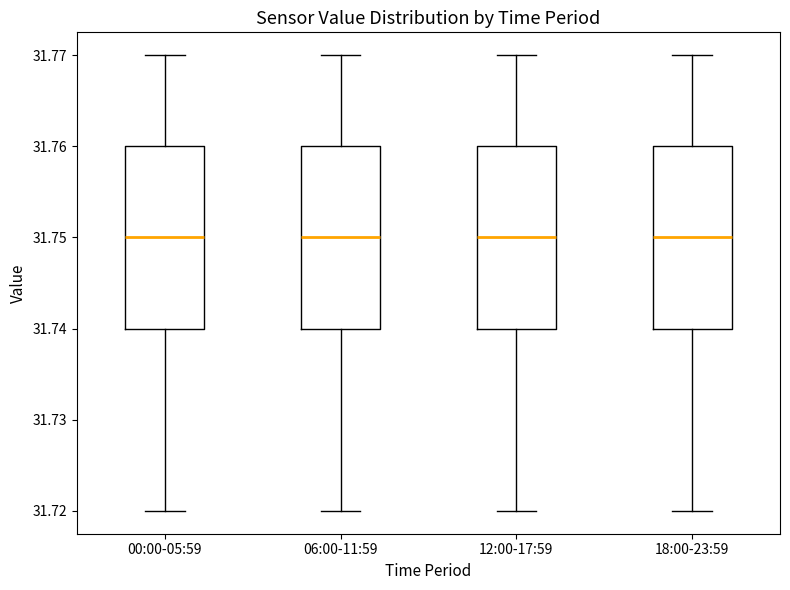

Reading left to right, read every box against the y-axis: the position of its median line, the range the box covers, and the ends of its whiskers. The values are not printed on the chart, so give them approximately, as read against the axis.

00:00-05:59: median 31.75, box 31.74 to 31.76, whiskers 31.72 to 31.77
06:00-11:59: median 31.75, box 31.74 to 31.76, whiskers 31.72 to 31.77
12:00-17:59: median 31.75, box 31.74 to 31.76, whiskers 31.72 to 31.77
18:00-23:59: median 31.75, box 31.74 to 31.76, whiskers 31.72 to 31.77